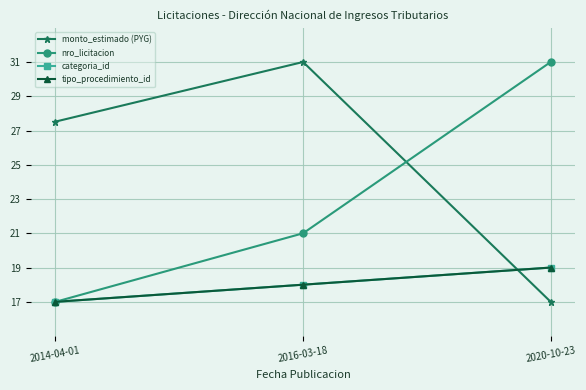

Rank the categories by nro_licitacion value from lowest to highest.

2014-04-01, 2016-03-18, 2020-10-23